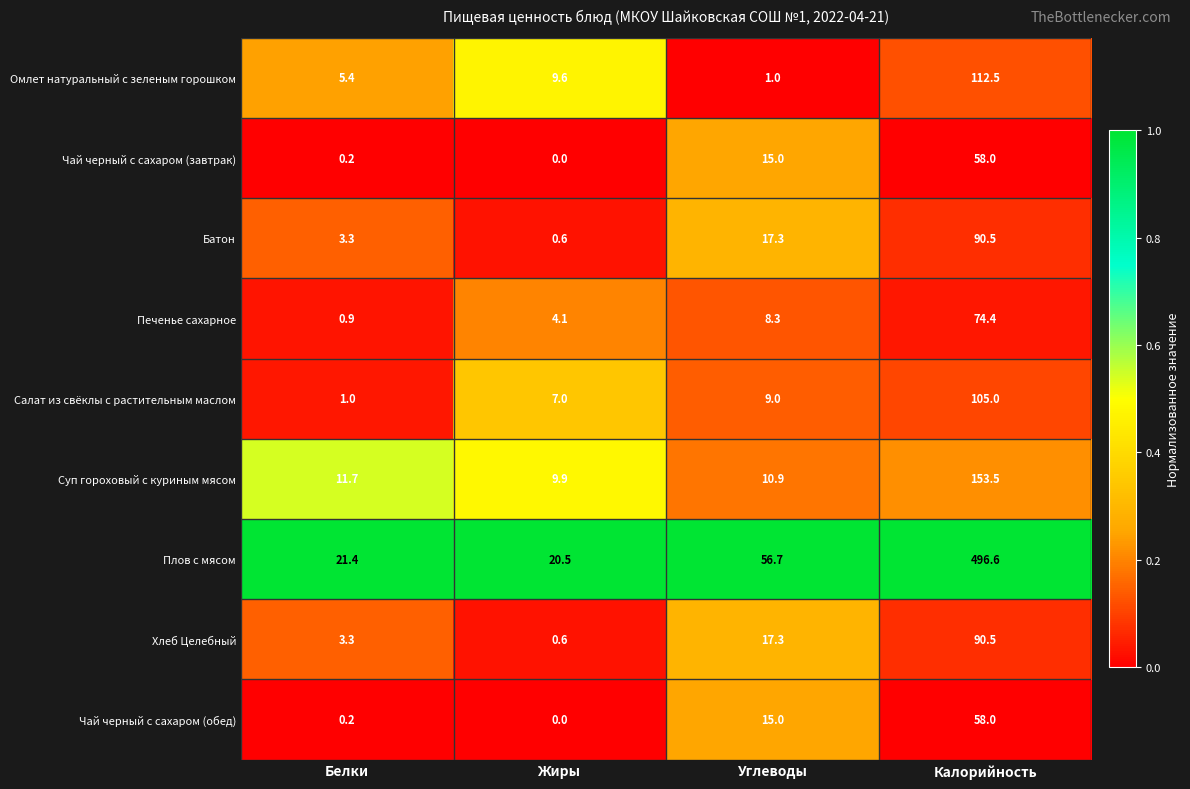

At how many categories does at least one series exceed 0?

4